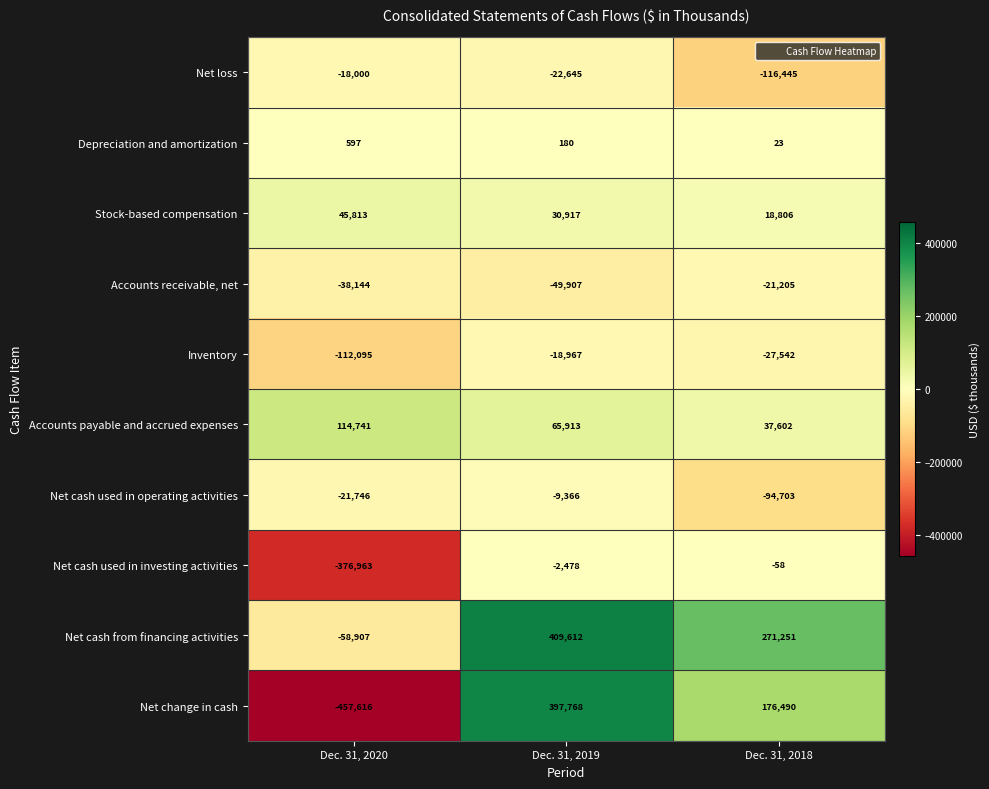

How many data points in Net cash used in operating activities are less than -21746?

1